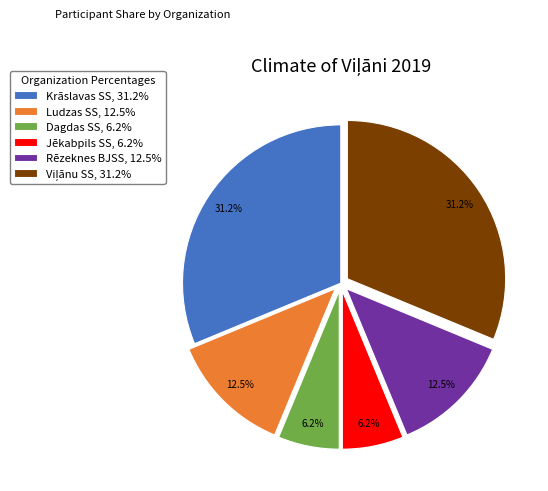

Between Jēkabpils SS, 6.2% and Krāslavas SS, 31.2%, which is larger?

Krāslavas SS, 31.2%